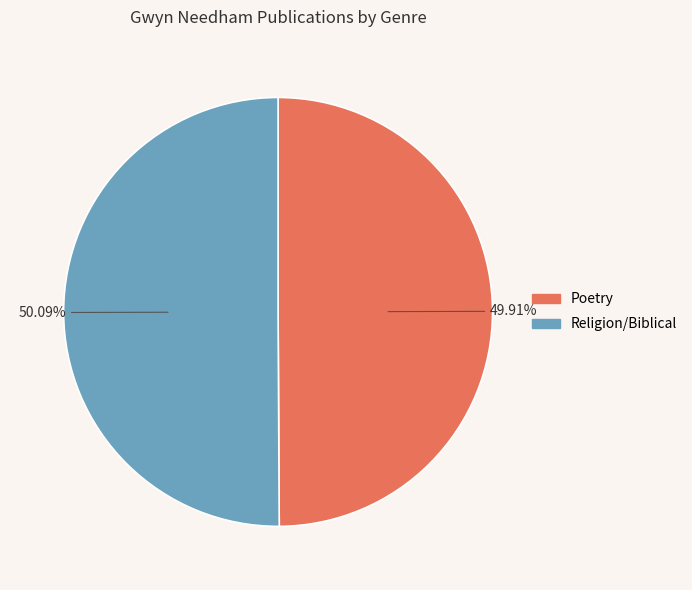

How many segments does this pie chart have?

2